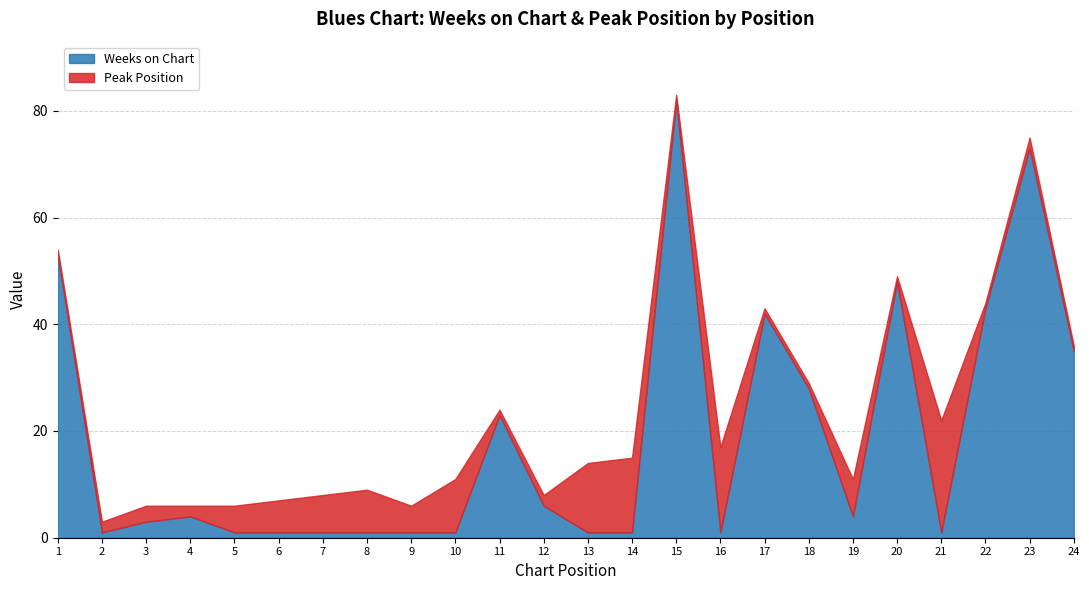

Reading left to right, extract all data points from this chart.

Weeks on Chart: 53	1	3	4	1	1	1	1	1	1	23	6	1	1	82	1	42	28	4	48	1	43	73	35
Peak Position: 1	2	3	2	5	6	7	8	5	10	1	2	13	14	1	16	1	1	7	1	21	1	2	1